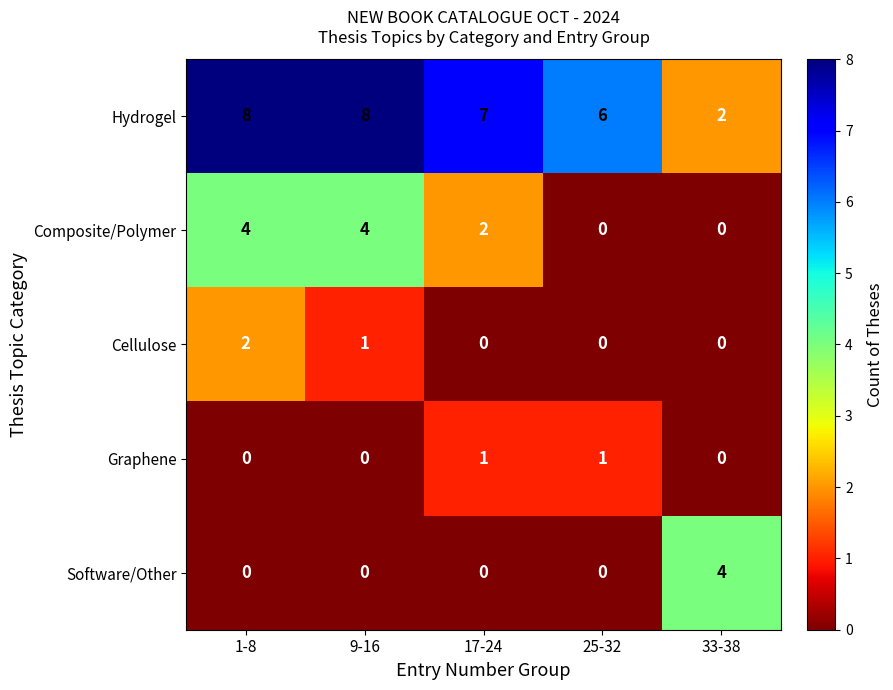

What is the difference between the maximum and minimum values in the Software/Other series?

4